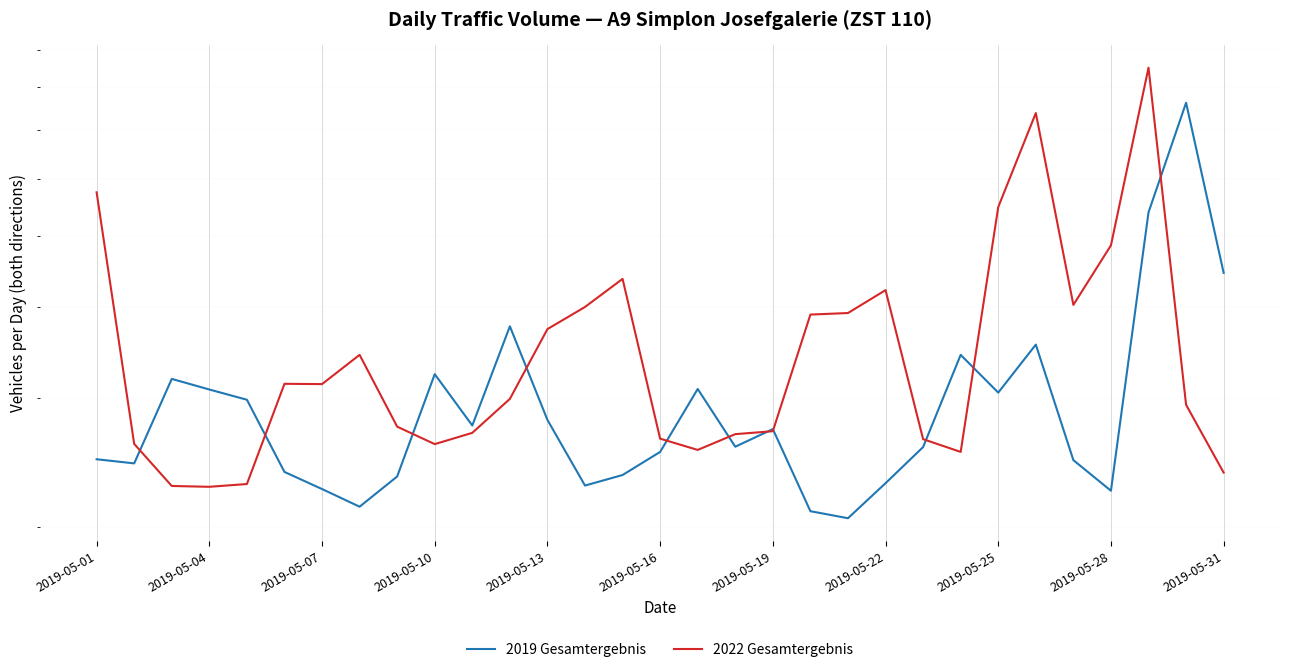

Is it true that 2022 Gesamtergebnis equals 4029 at 26?

True